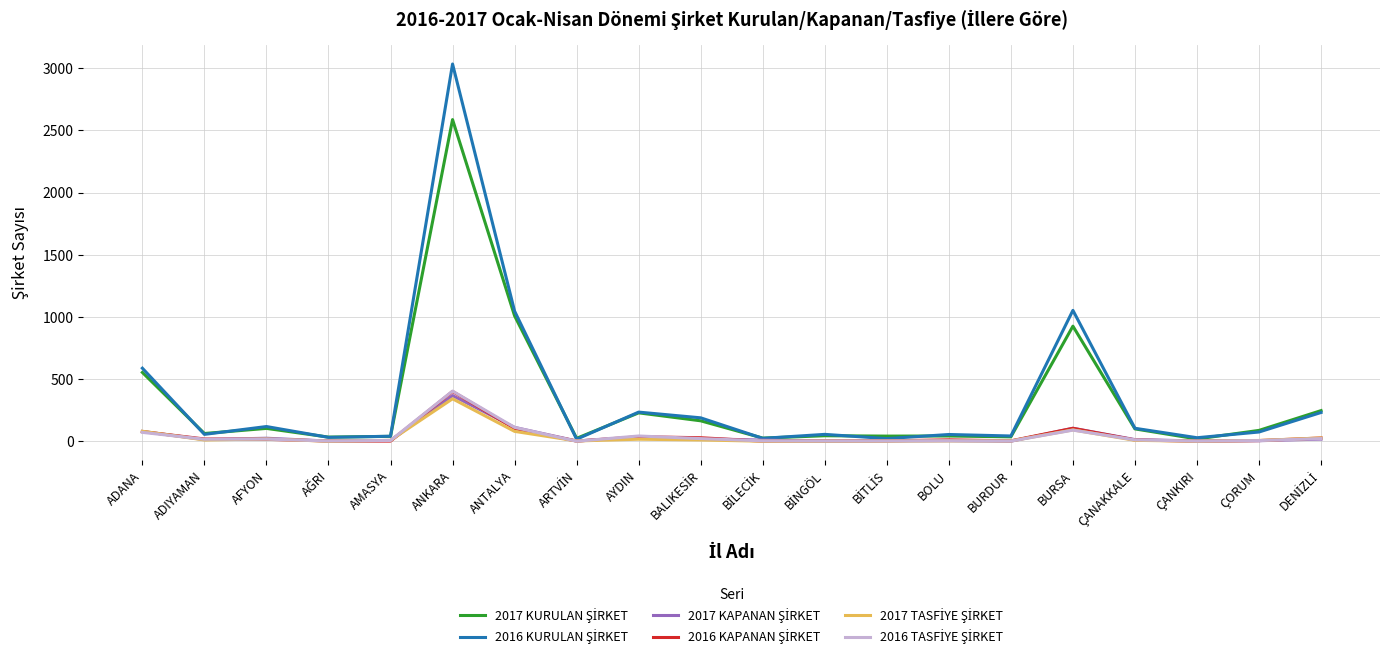

What is the minimum value shown in the chart?

1